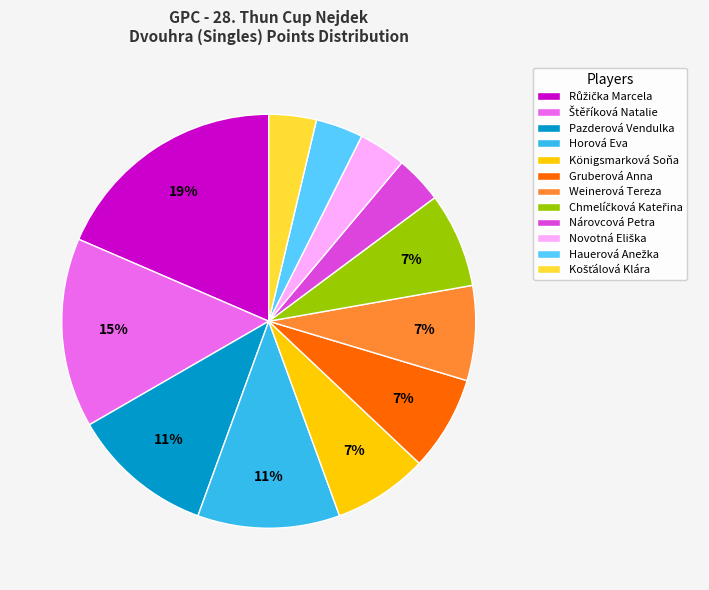

What percentage is the Pazderová Vendulka slice, to the nearest percent?

11%